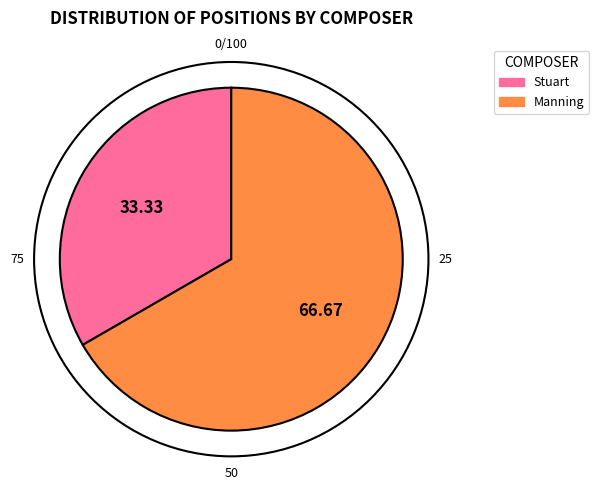

Approximately how many times larger is the value at Manning compared to Stuart?

2.0